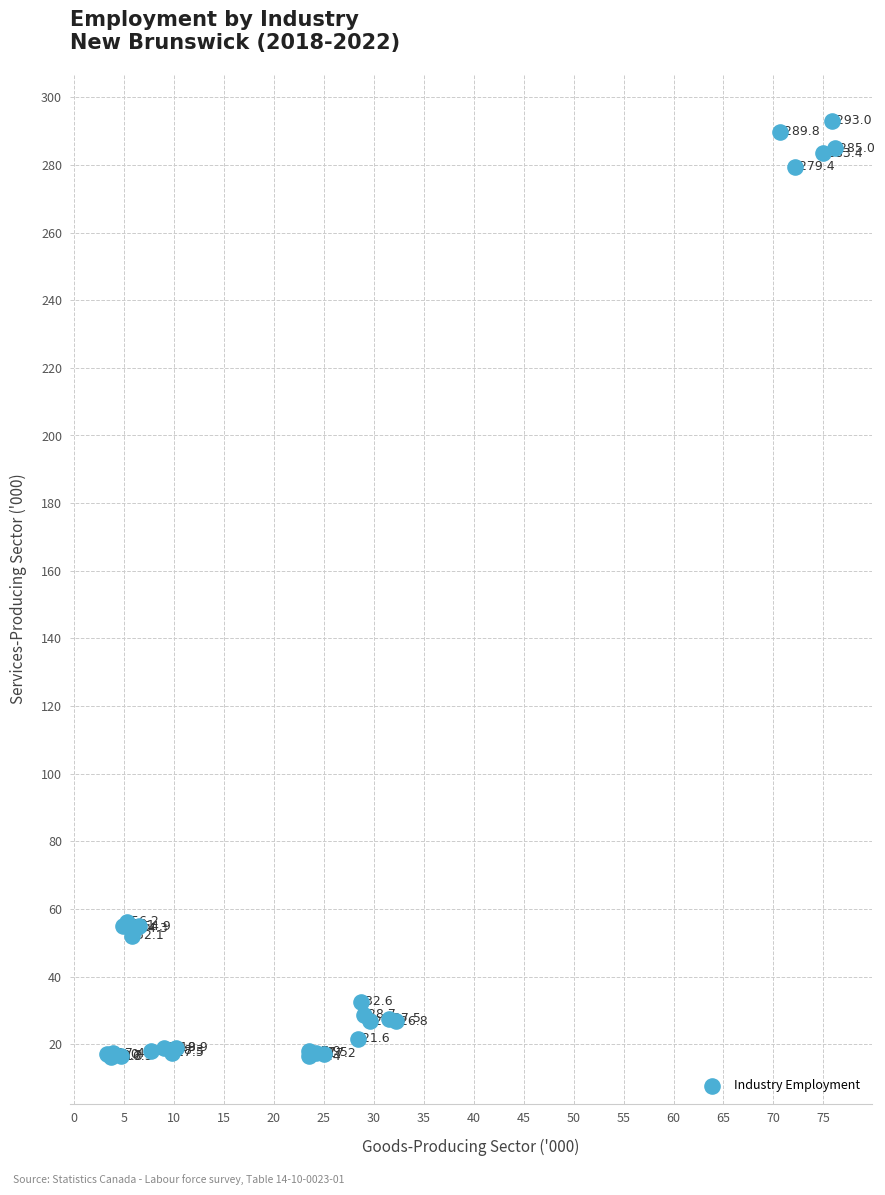

What Y value in the scatter plot is closest to 154?

56.2